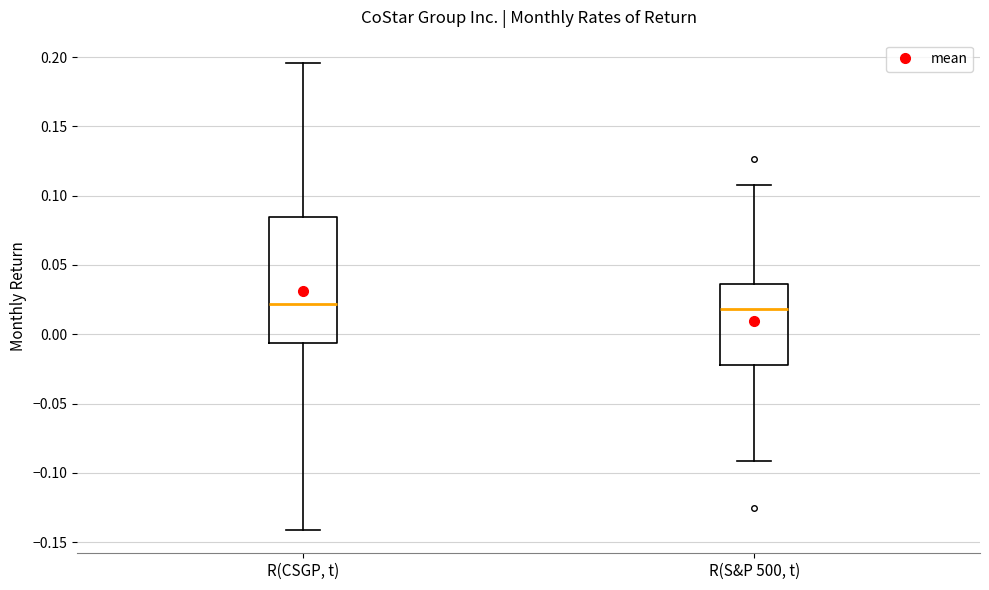

Where does the upper whisker of the box for R(CSGP, t) end on the y-axis? The values are not printed on the chart, so give them approximately, as read against the axis.

0.195